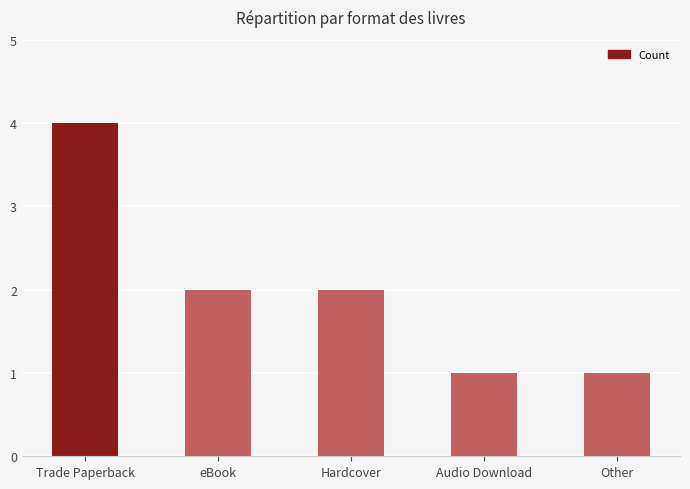

What is the maximum value shown in the chart?

4